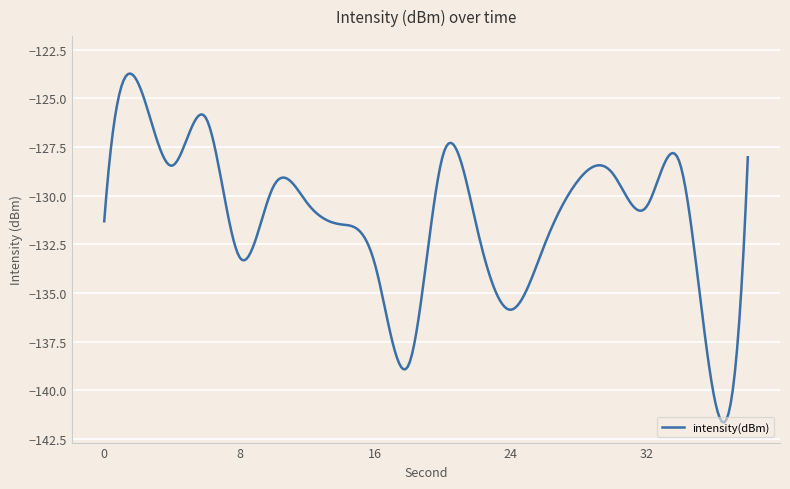

What is the difference between the maximum and minimum values?

17.9